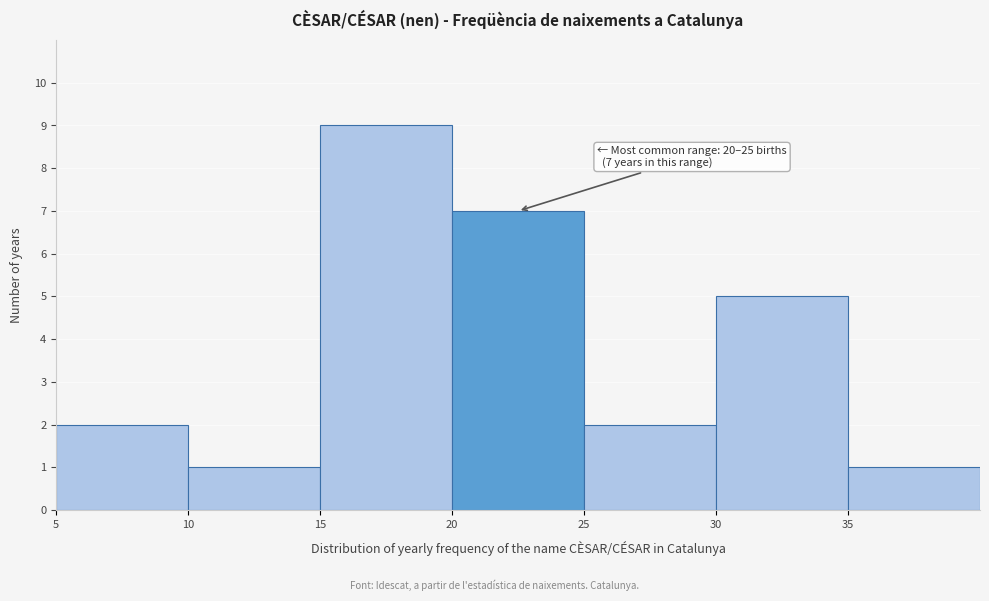

Over which range of the x-axis is the bar tallest?

15 to 20